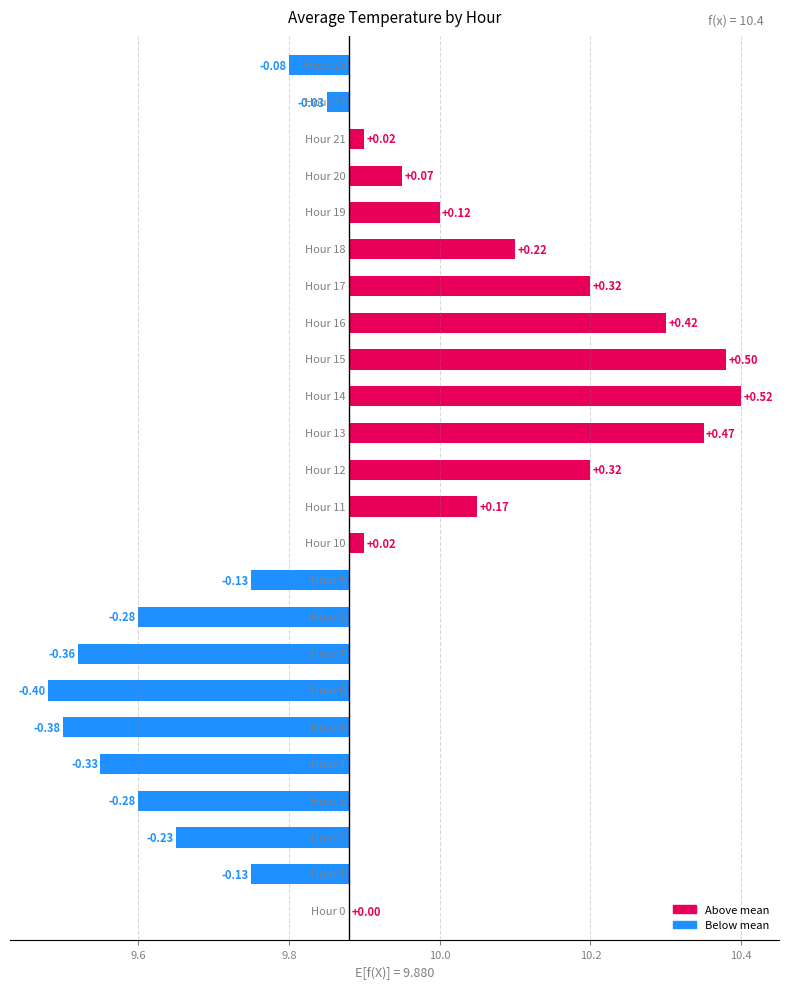

What is the sum of all values?

0.5